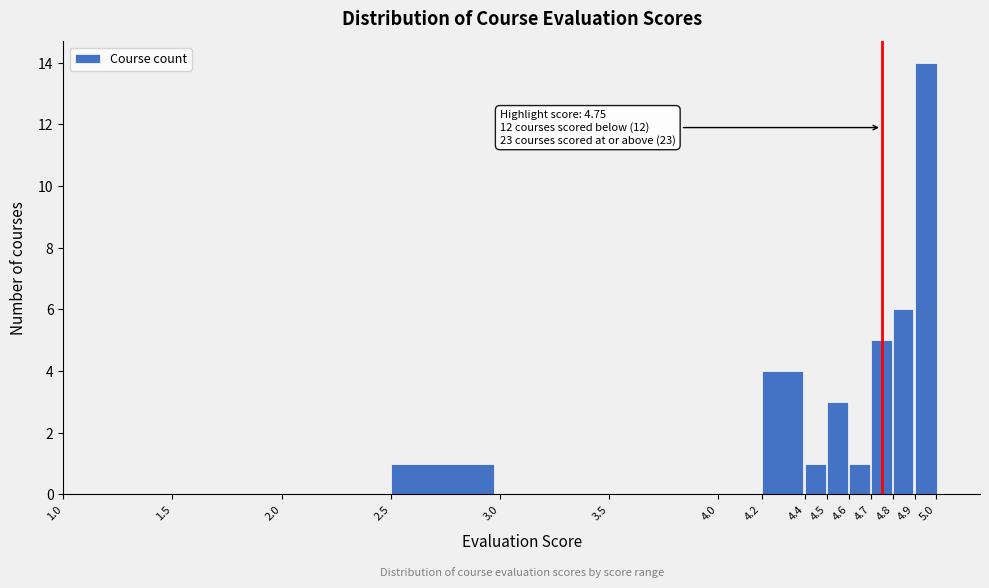

Which range on the x-axis has the tallest bar?

4.90 to 5.01